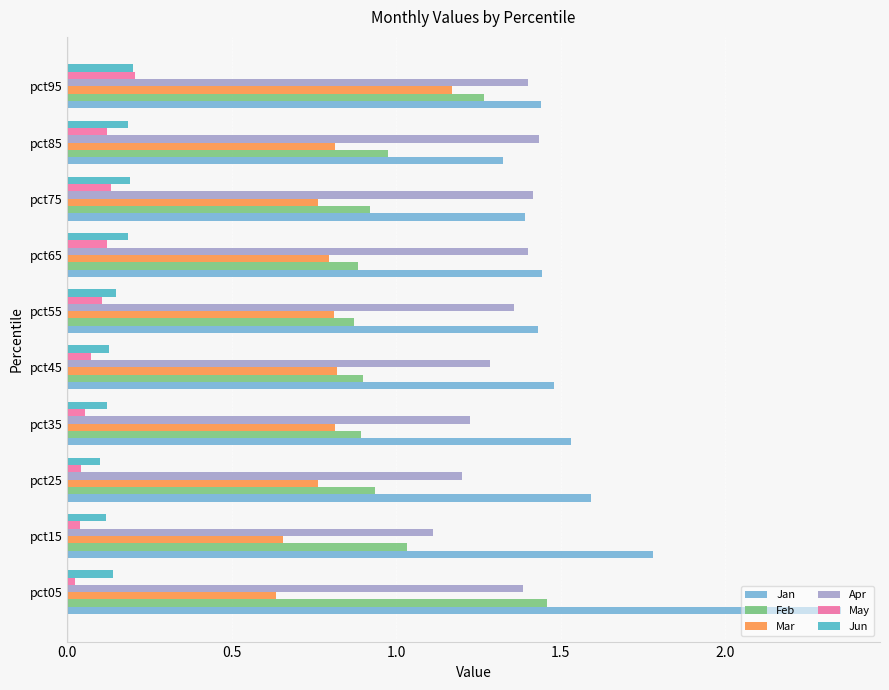

Which category has the highest value in the Mar series?

pct95